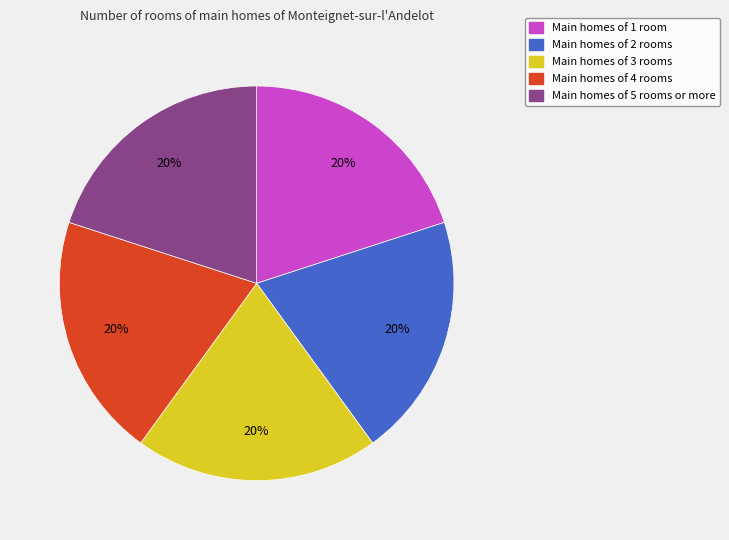

Does any single category account for the majority?

No